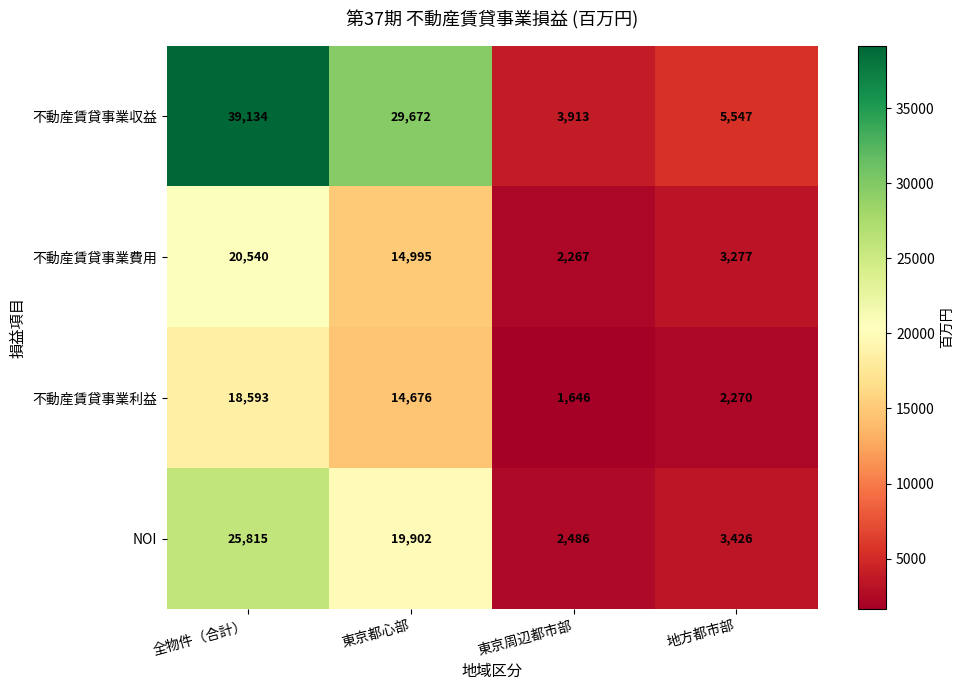

Which series has the largest total across all categories?

不動産賃貸事業収益